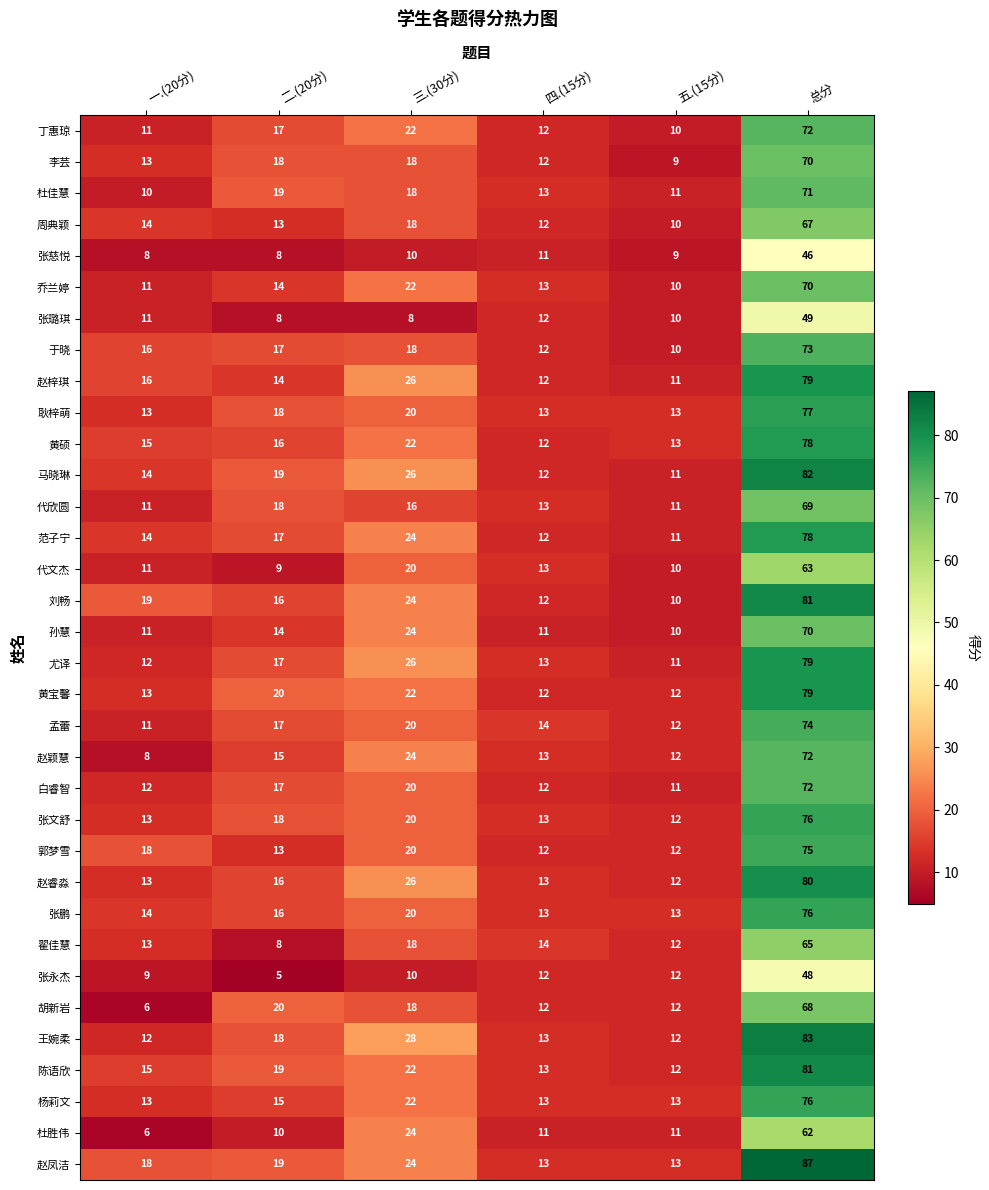

What is the difference between the highest and lowest values at 一.(20分)?

13